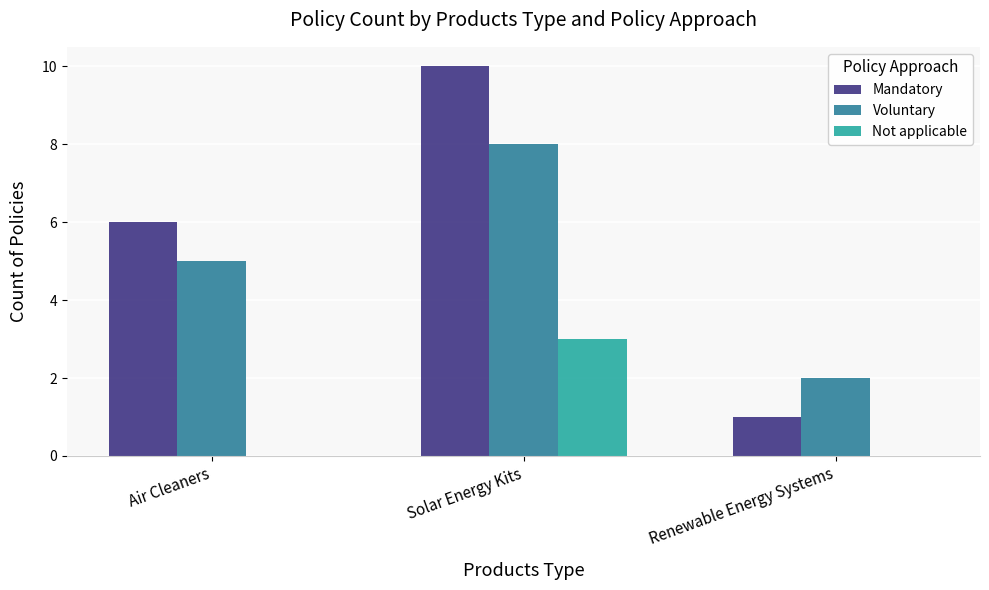

What is the sum of the Mandatory values at Air Cleaners and Renewable Energy Systems?

7